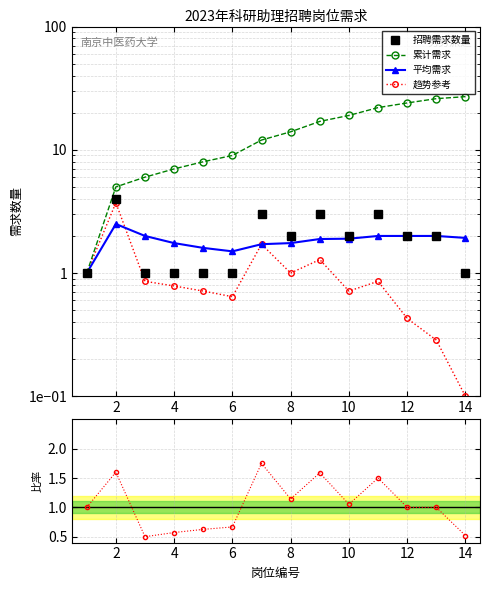

What is the value of the 2nd point from the left?

4